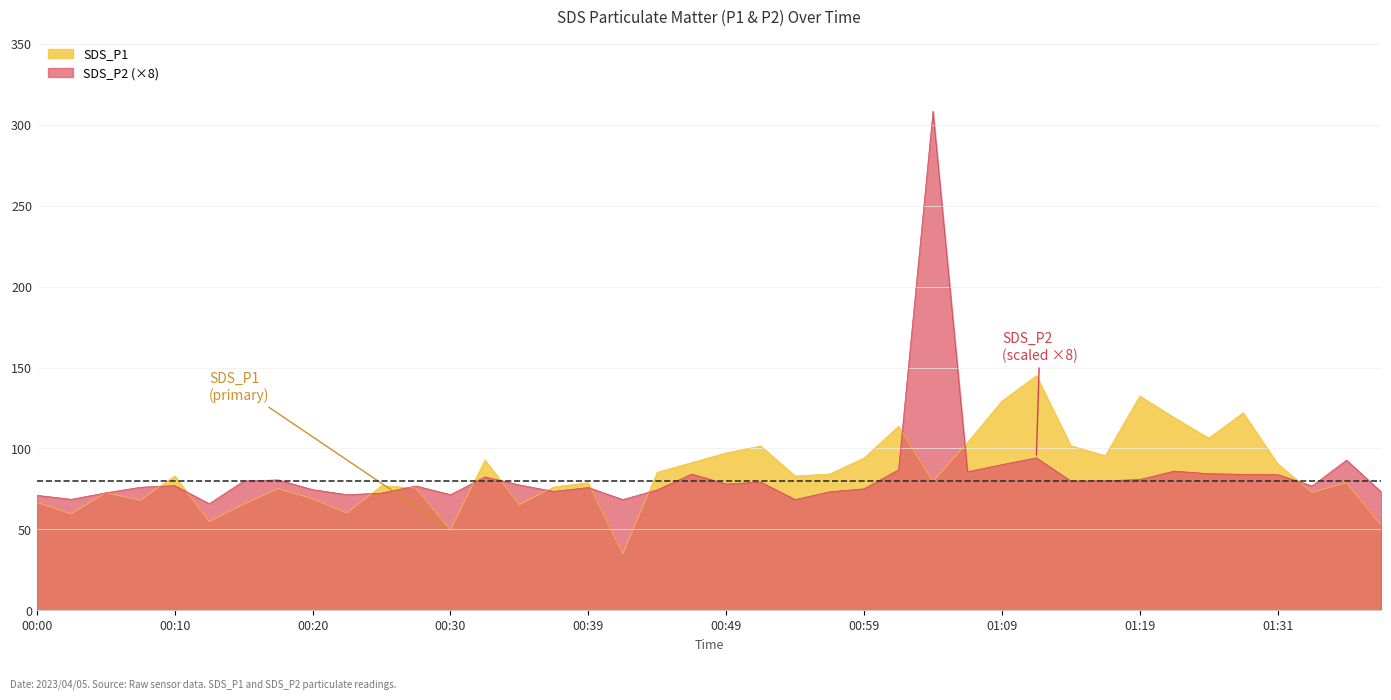

The SDS_P2 series shows 142.6 at 01:28. True or false?

False